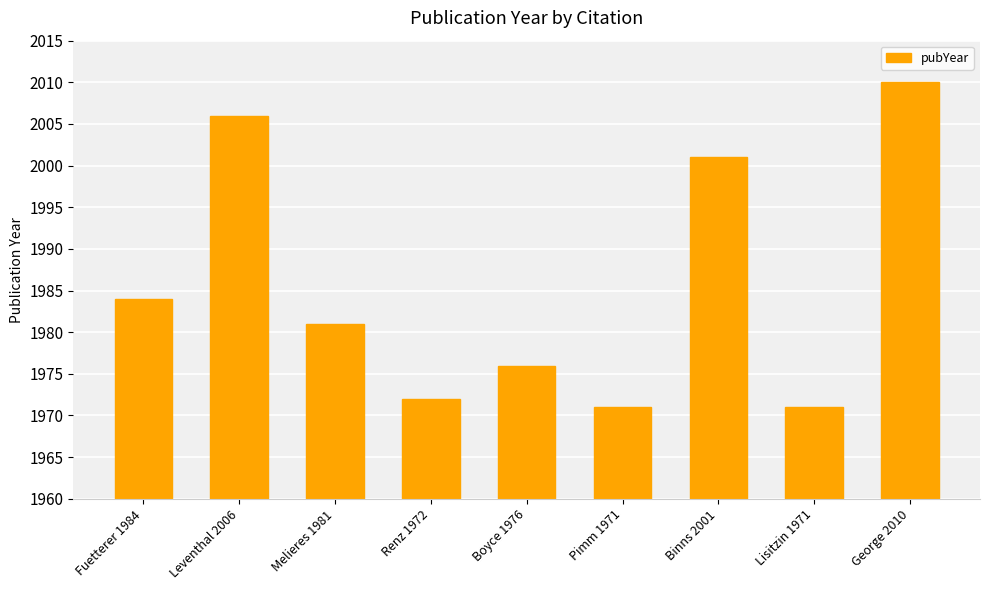

What is the change in value from Fuetterer 1984 to Pimm 1971?

-13